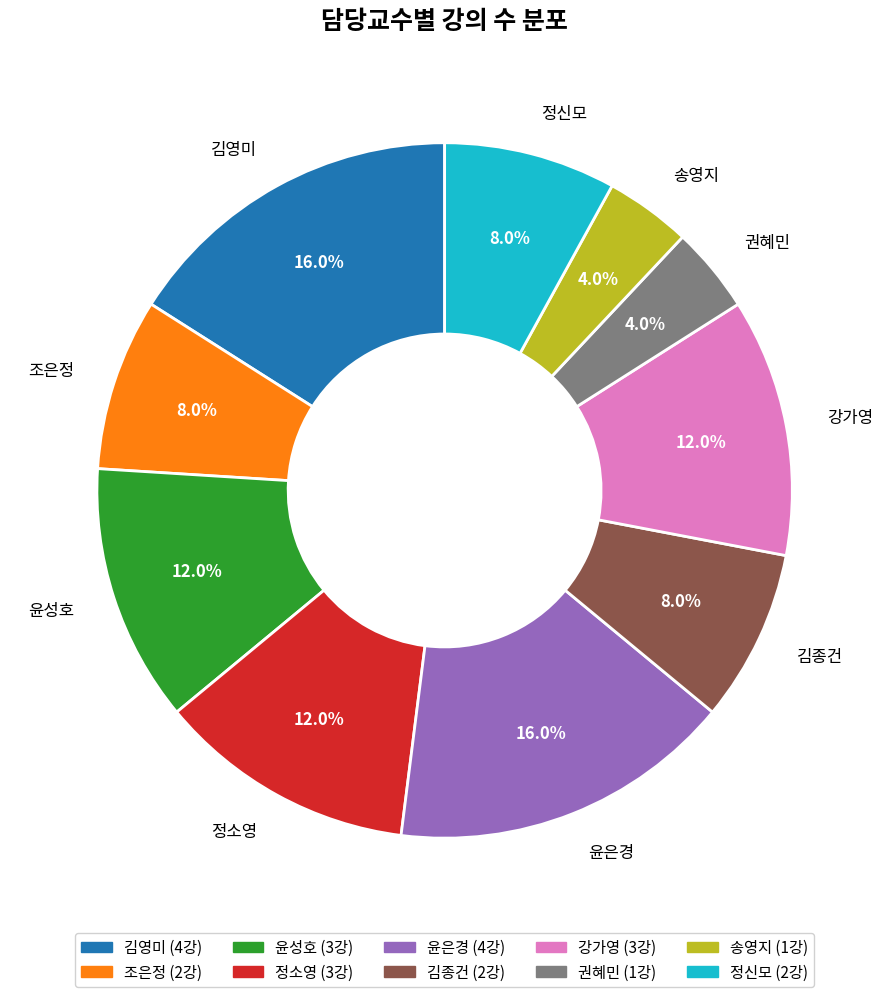

What percentage is NOT represented by 조은정?

92.0%